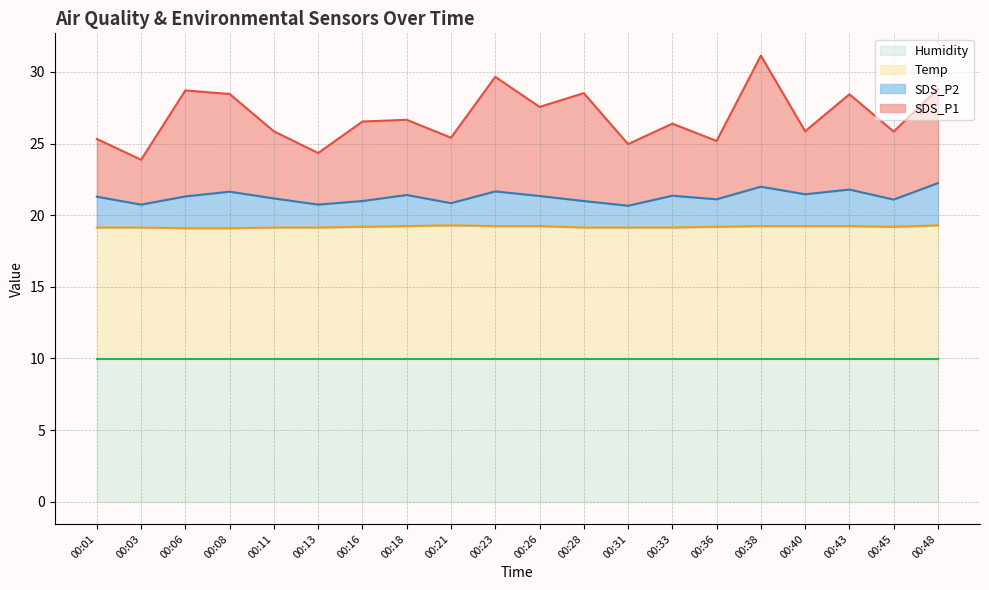

Is it true that Humidity equals 6.3 at 00:43?

False